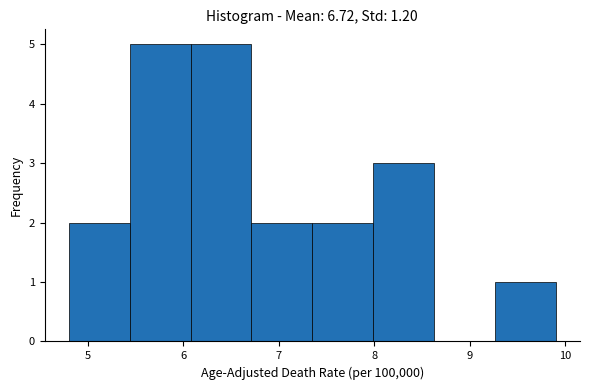

Reading left to right, transcribe this chart: for each bar, give the range it covers on the x-axis and its height. Neither the bar edges nor the heights are printed on the chart, so give them approximately, as read against the axes.

4.8 to 5.4: 2
5.4 to 6.1: 5
6.1 to 6.7: 5
6.7 to 7.4: 2
7.4 to 8.0: 2
8.0 to 8.6: 3
8.6 to 9.3: 0
9.3 to 9.9: 1